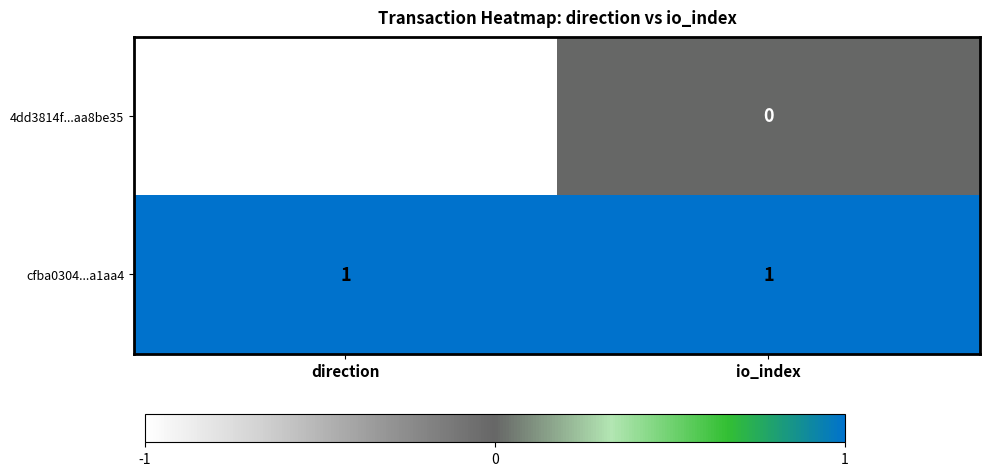

Reading right to left, what are all the values shown in this chart?

4dd3814f...aa8be35: io_index=0	direction=-1
cfba0304...a1aa4: io_index=1	direction=1